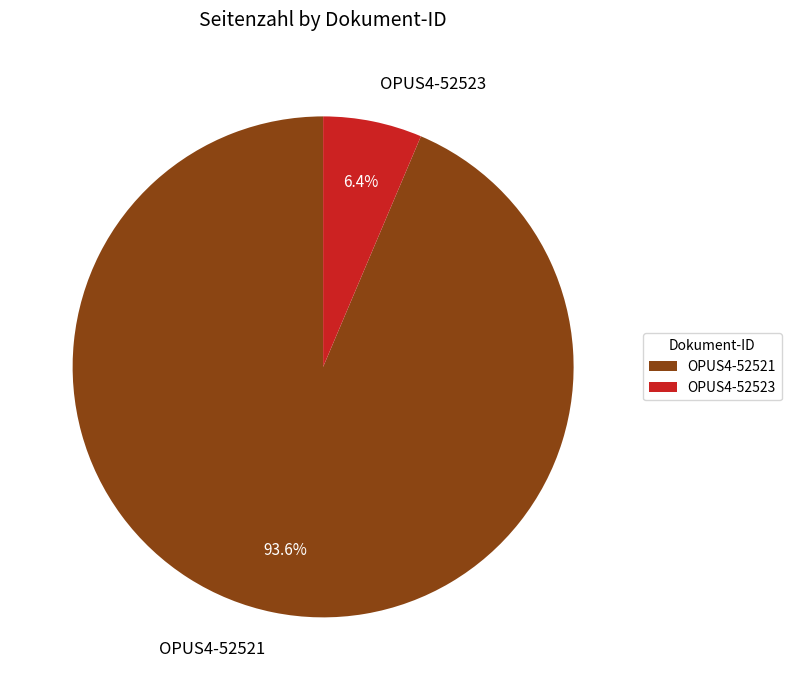

Between OPUS4-52521 and OPUS4-52523, which is larger?

OPUS4-52521